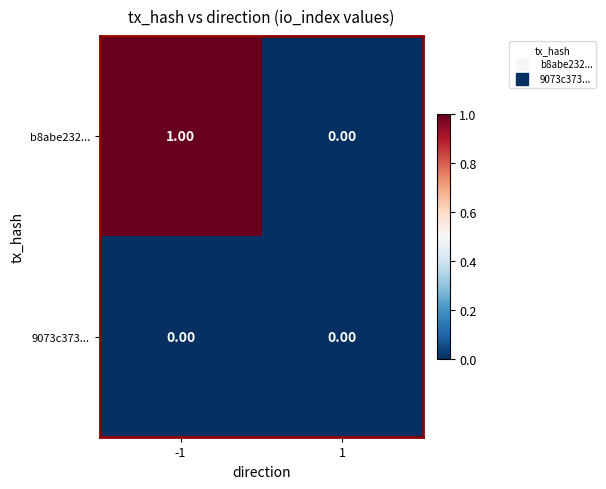

List the series in order of their overall mean, highest first.

b8abe232..., 9073c373...